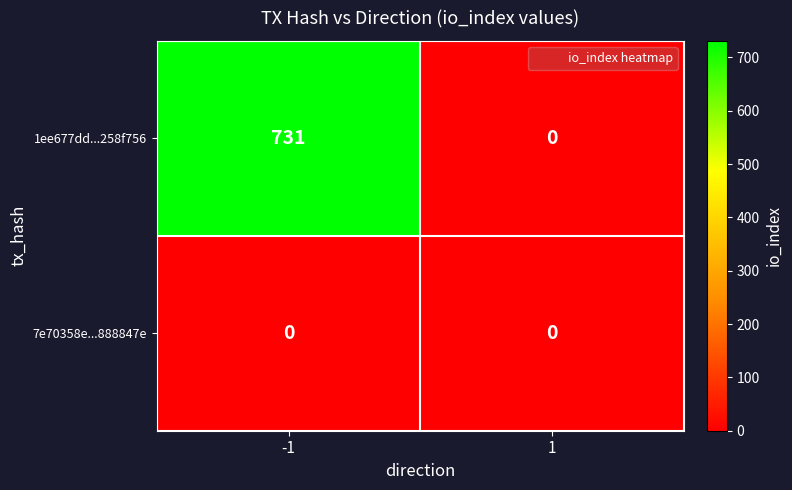

What is the difference between the highest and lowest values at -1?

731